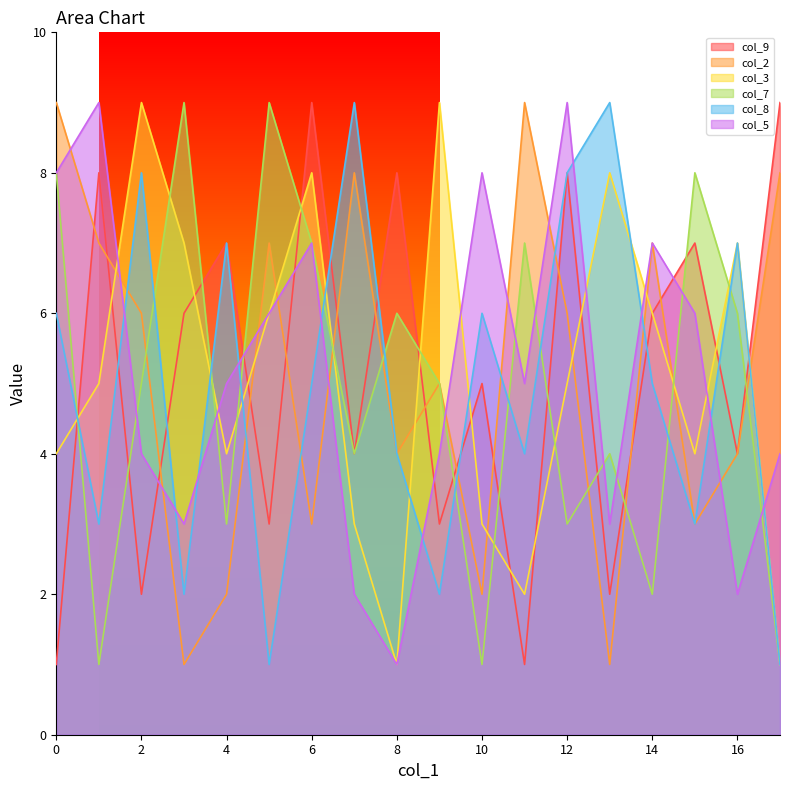

What is the sum of all col_3 values?

92